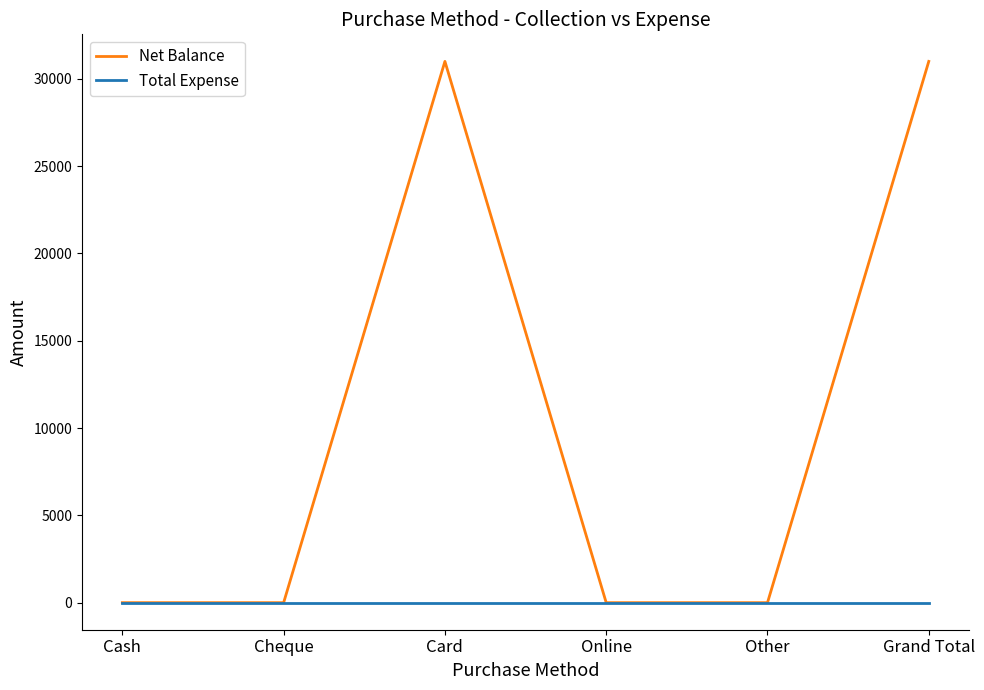

Rank the series by their average value, from highest to lowest.

Net Balance, Total Expense